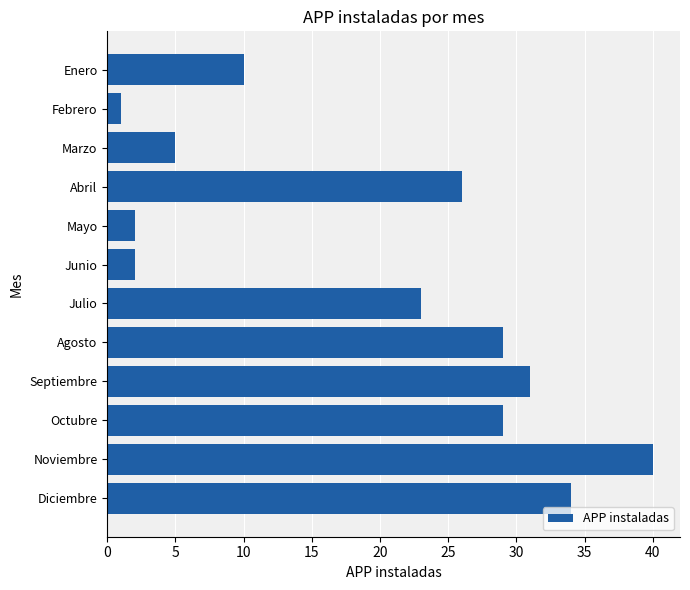

Reading top to bottom, transcribe all the data shown in this chart.

Enero=10	Febrero=1	Marzo=5	Abril=26	Mayo=2	Junio=2	Julio=23	Agosto=29	Septiembre=31	Octubre=29	Noviembre=40	Diciembre=34